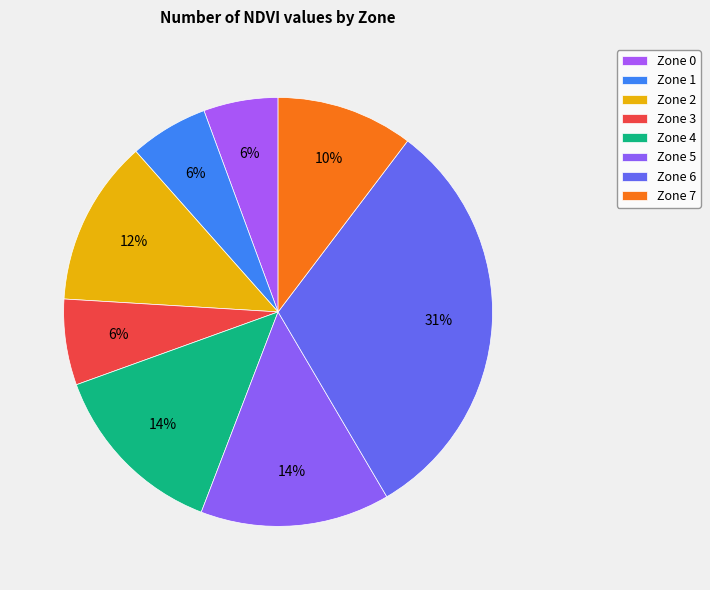

Is there any slice that represents more than half of the pie?

No